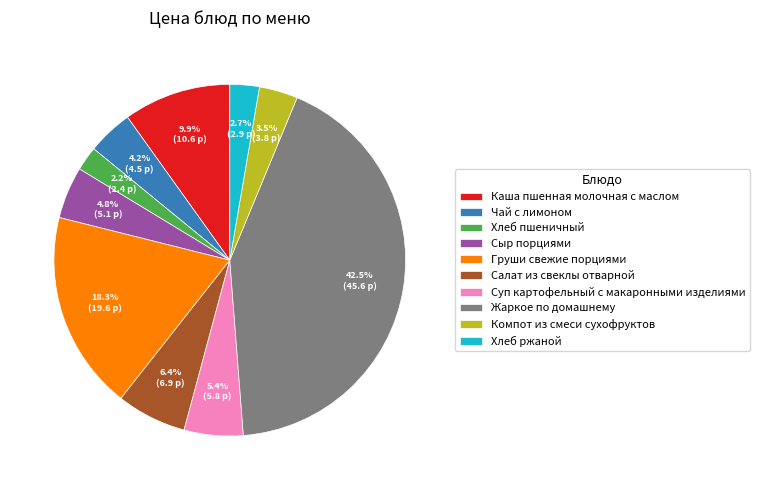

To the nearest percent, what portion does Суп картофельный с макаронными изделиями represent?

5%